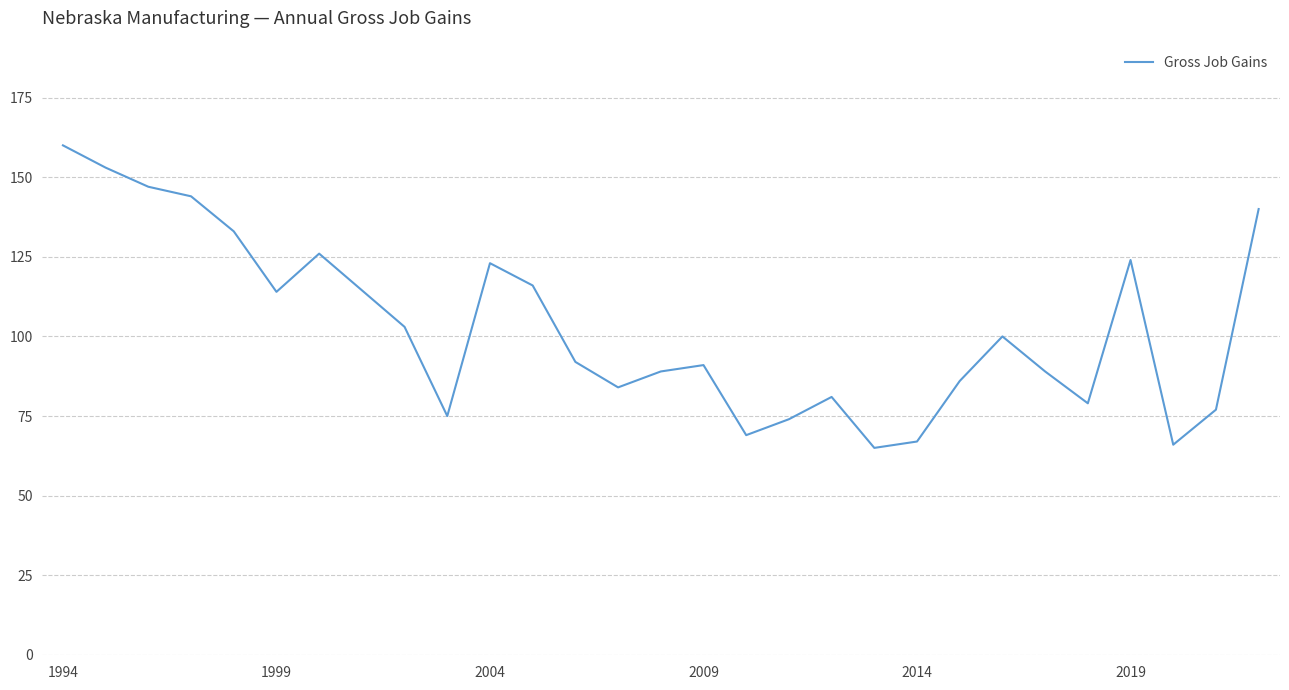

What is the maximum value shown in the chart?

160